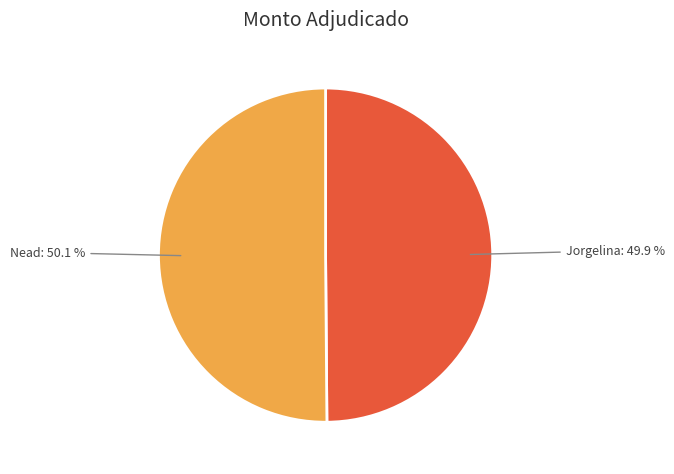

Is there a majority slice in this chart?

Yes